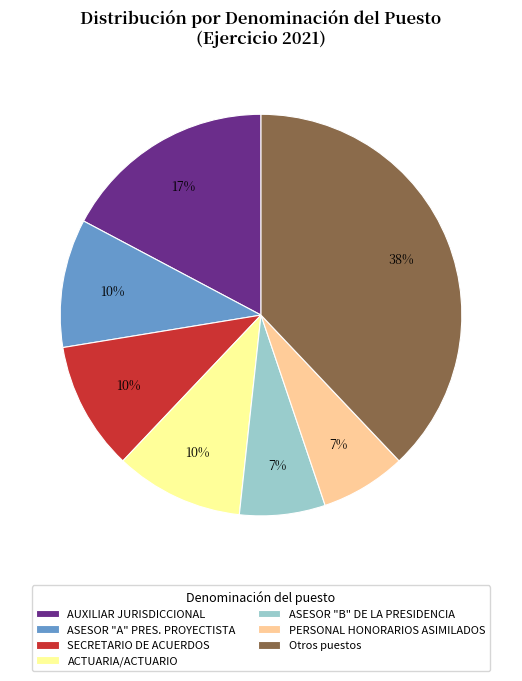

To the nearest percent, what is the average slice percentage?

14%